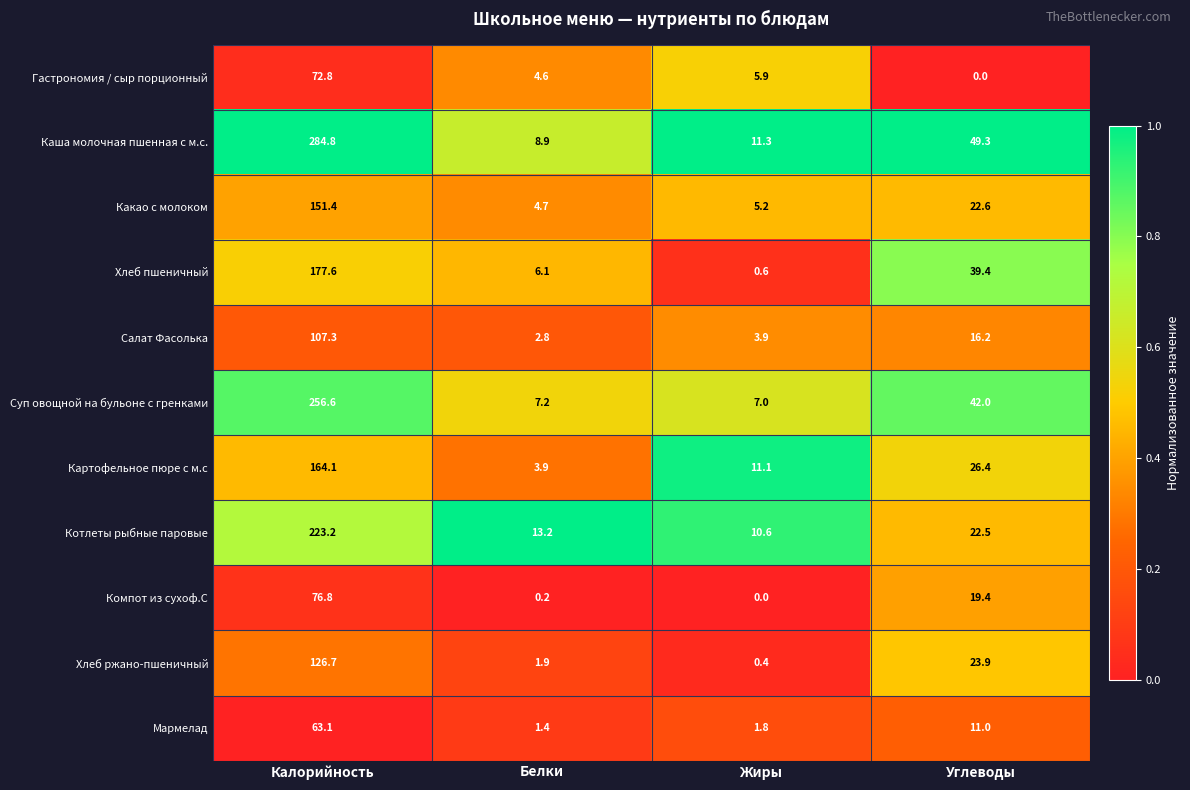

What is the average value of the Картофельное пюре с м.с series?

51.4